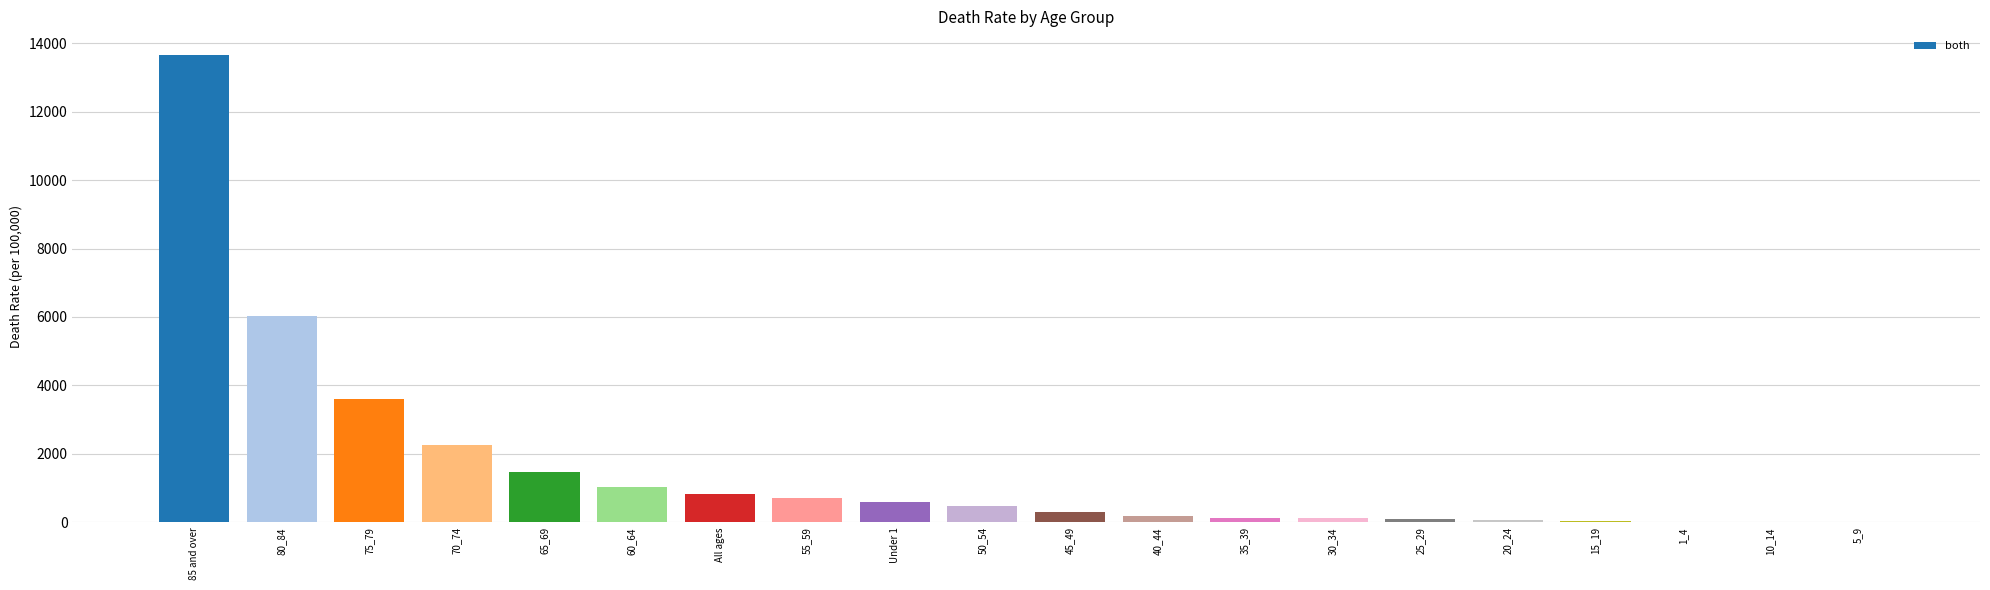

What is the maximum value shown in the chart?

13660.4